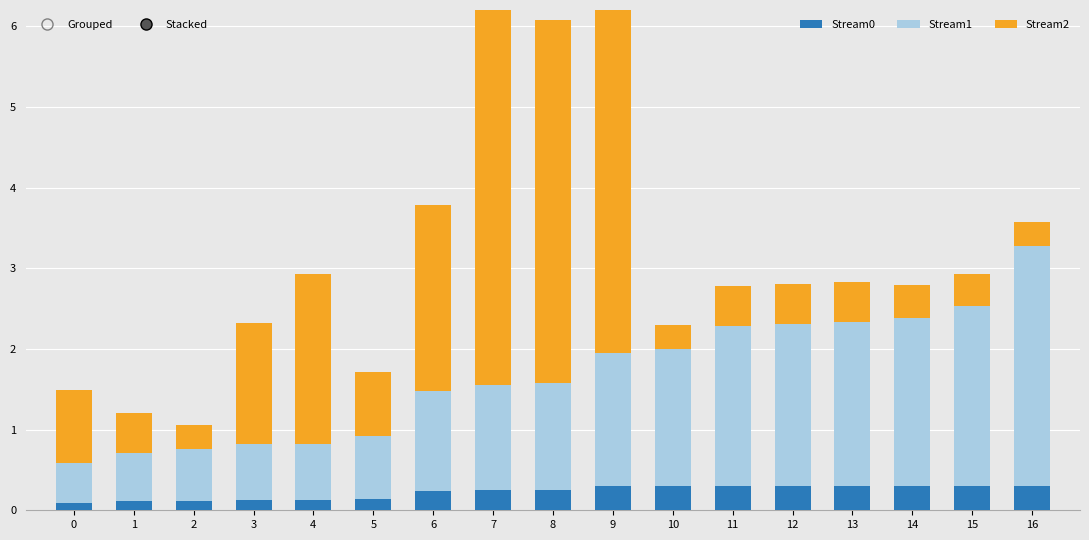

Read the Stream0 value at 10.

0.3